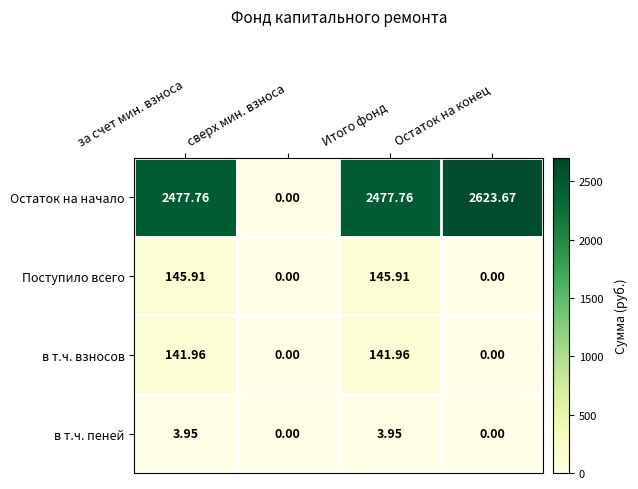

At which label does Остаток на начало reach its minimum?

сверх мин. взноса